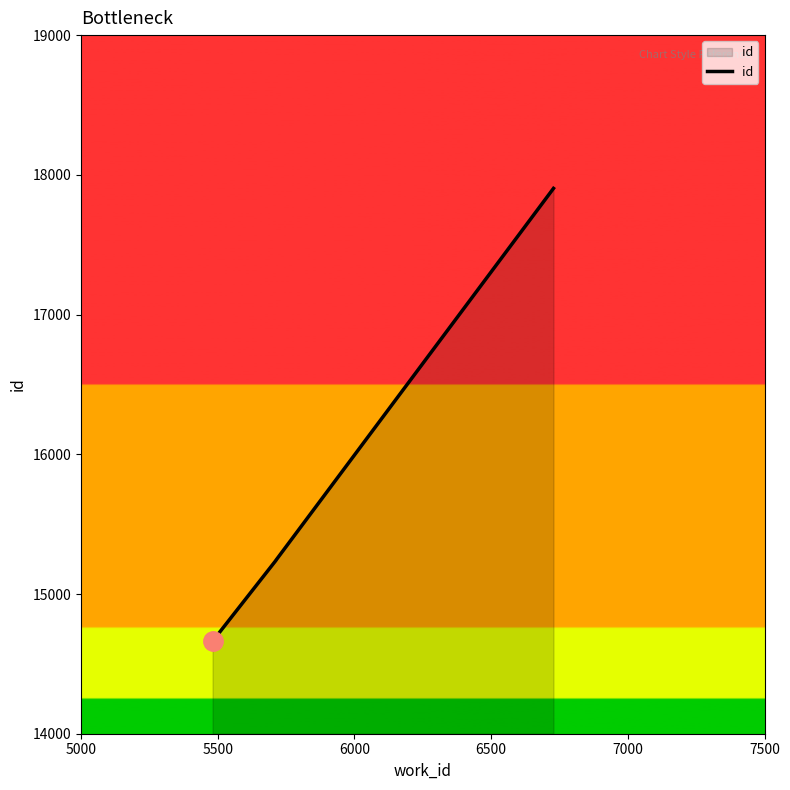

True or false: there are more than 0 points higher than both neighbors.

False